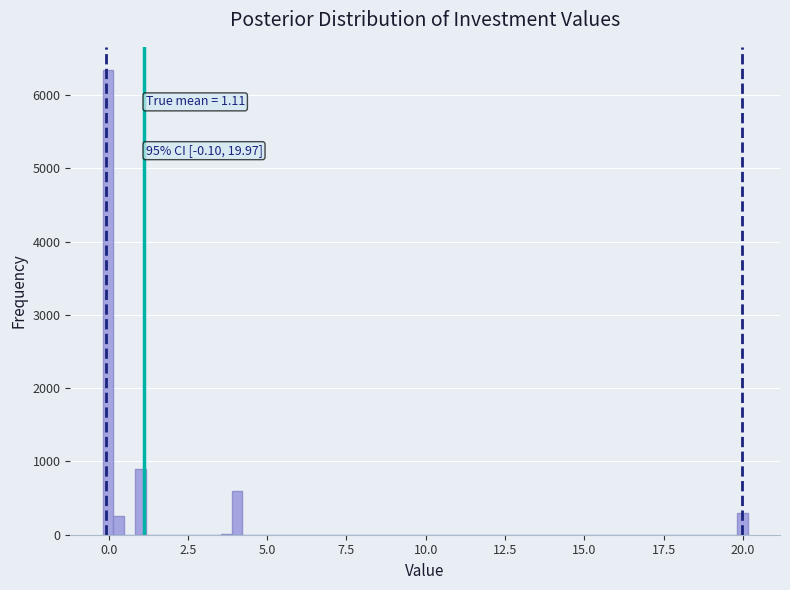

Read against the x-axis, roughly where is the centre of the tallest bar?

0.0